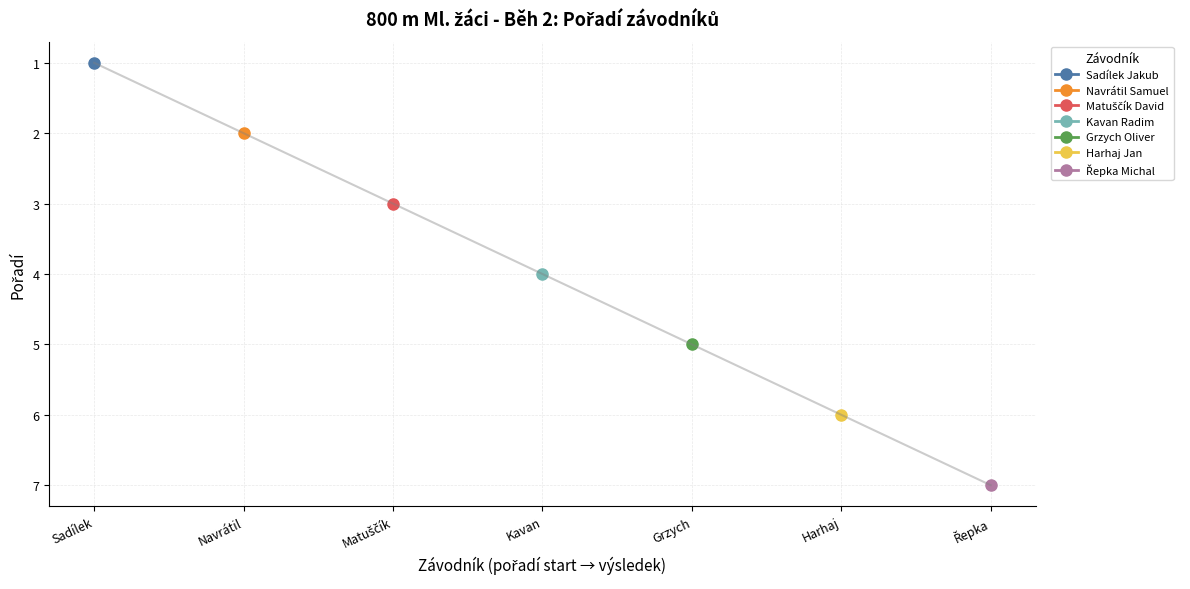

The chart shows a value of 12 at Řepka. True or false?

False